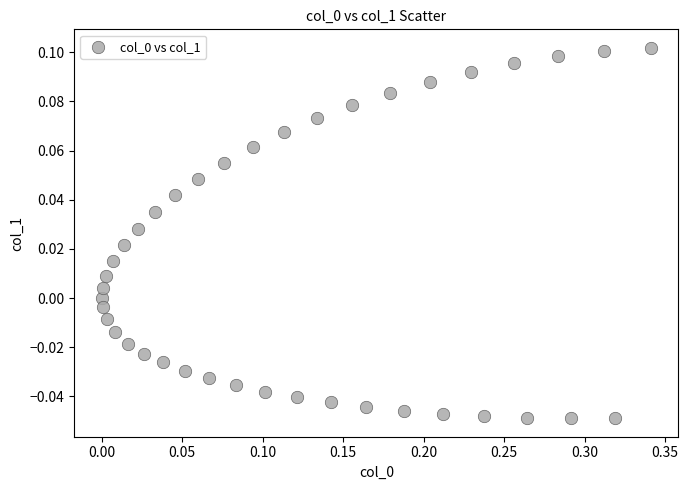

What is the range of X values (max minus min)?

0.3